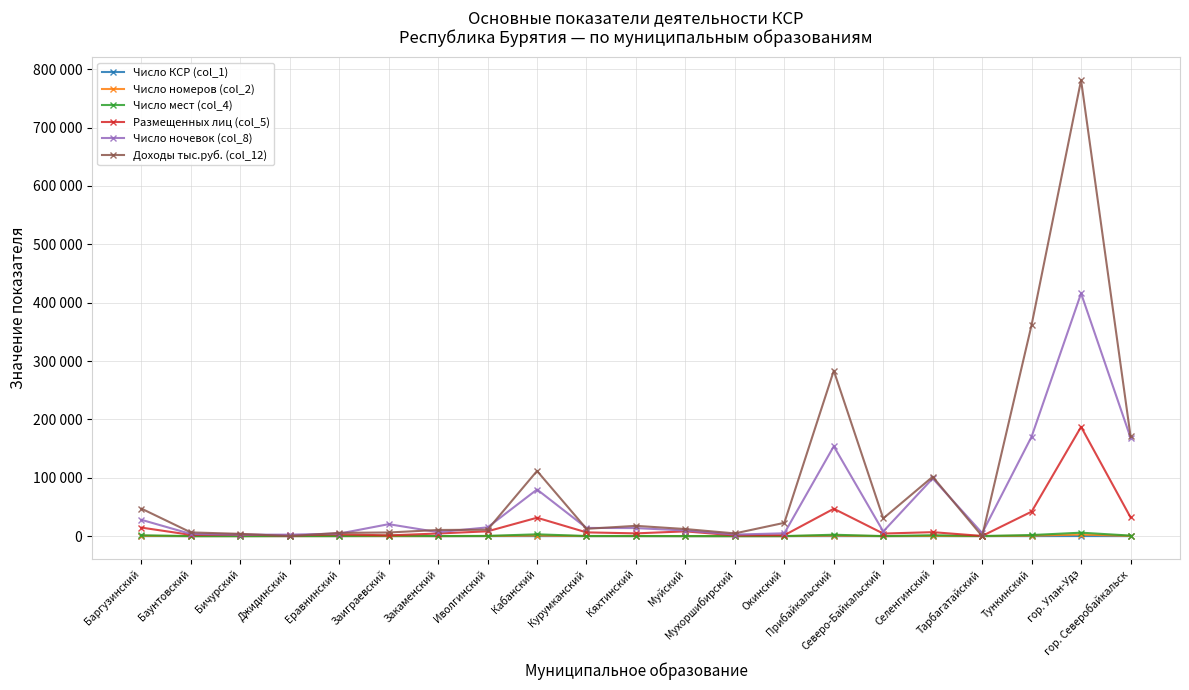

What are all the series names shown in the legend?

Число КСР (col_1), Число номеров (col_2), Число мест (col_4), Размещенных лиц (col_5), Число ночевок (col_8), Доходы тыс.руб. (col_12)